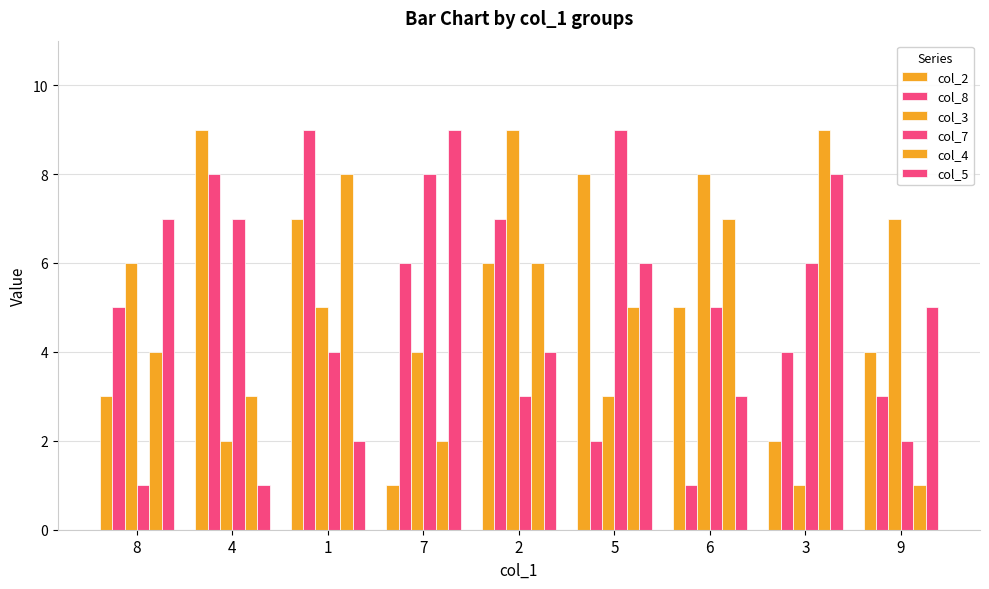

What is the greatest value displayed?

9